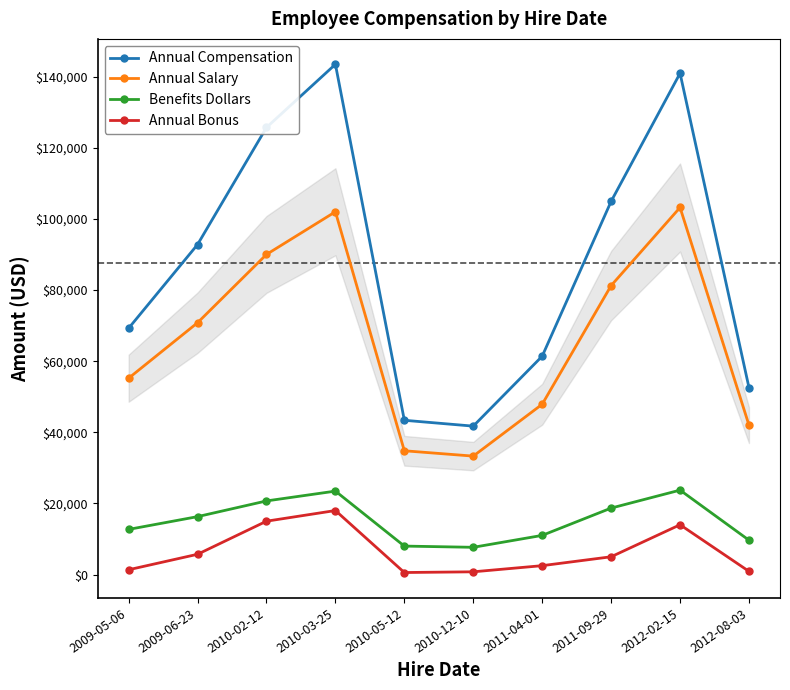

What is the difference between the Annual Salary values at 2010-03-25 and 2012-02-15?

1200.0